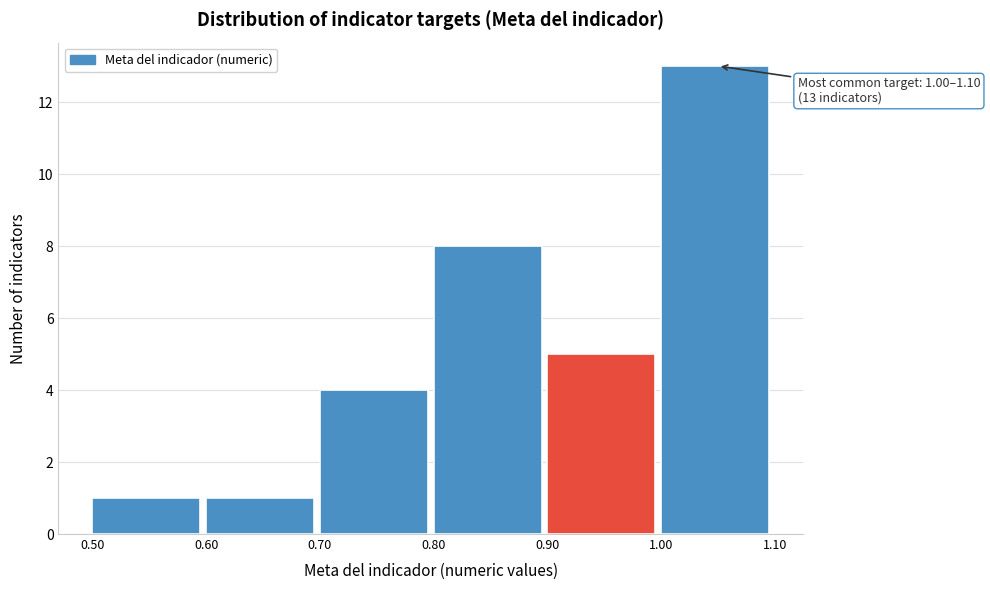

Over which range of the x-axis is the bar tallest?

1.00 to 1.10